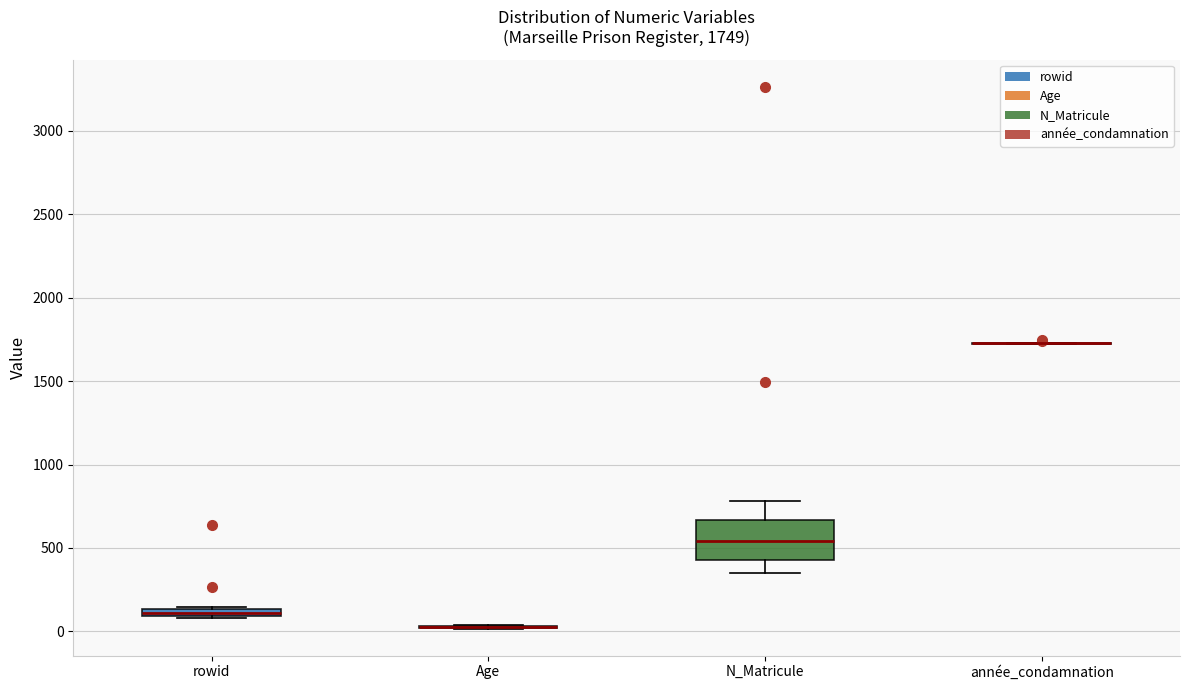

Which box is the tallest, from its lower edge to its upper edge?

N_Matricule